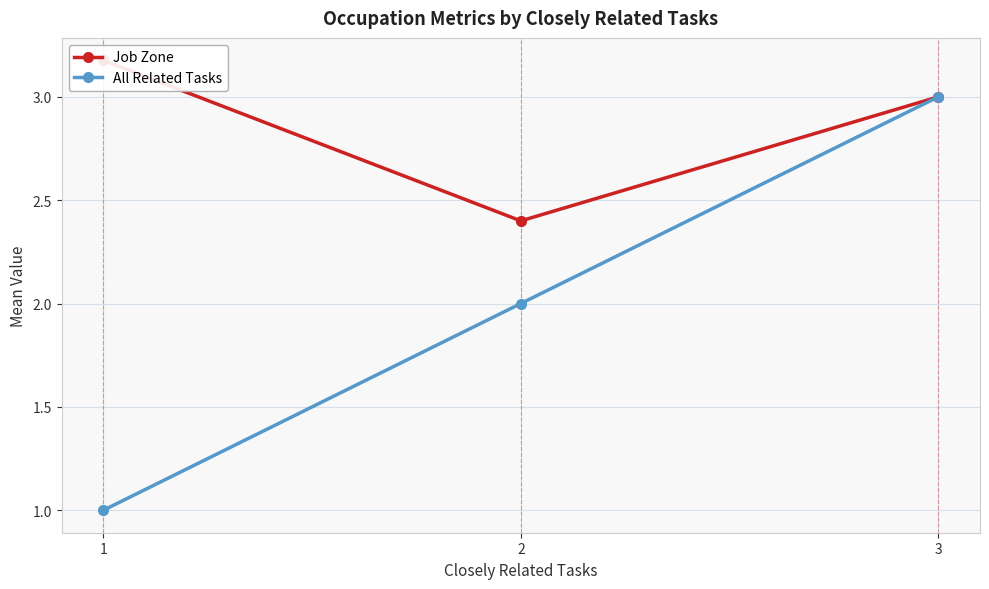

How many All Related Tasks values are between 1 and 3?

3